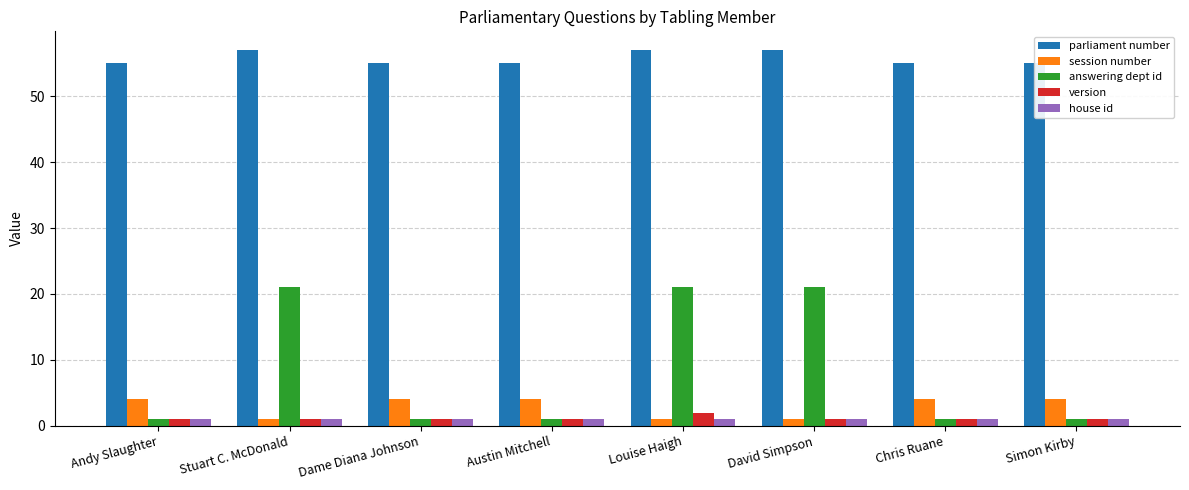

What is the minimum value shown in the chart?

1